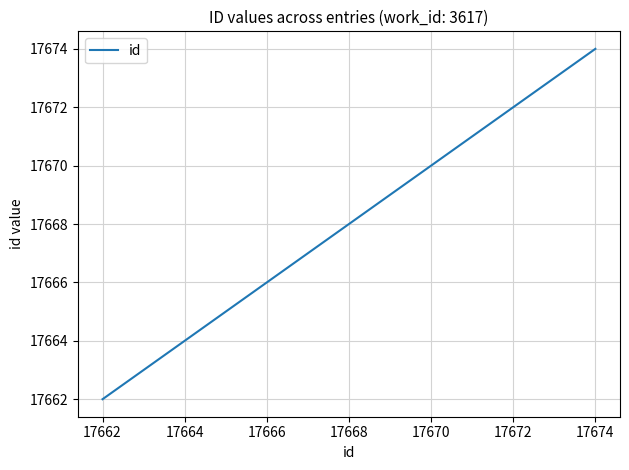

What is the smallest value displayed?

17662